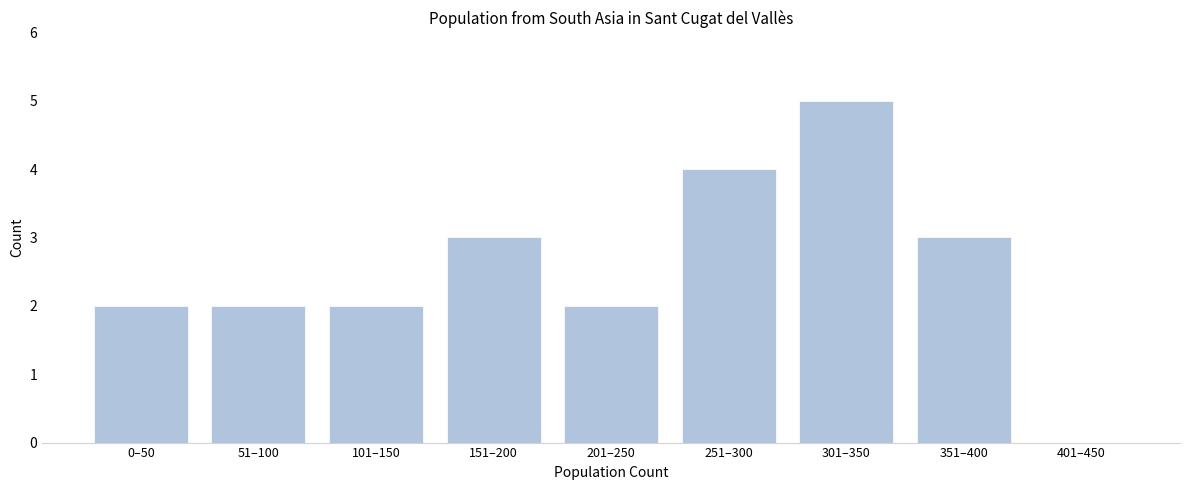

Reading left to right, list all the values displayed in this chart.

0–50=2	51–100=2	101–150=2	151–200=3	201–250=2	251–300=4	301–350=5	351–400=3	401–450=0